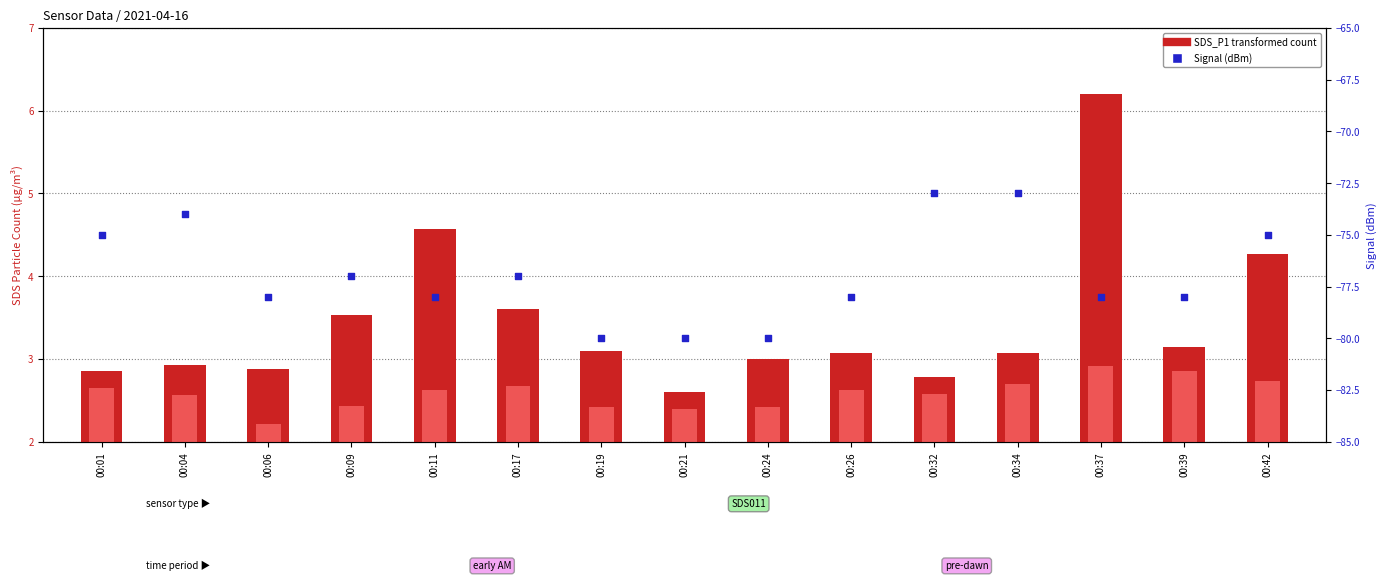

At which category is the sum across all series the highest?

00:34